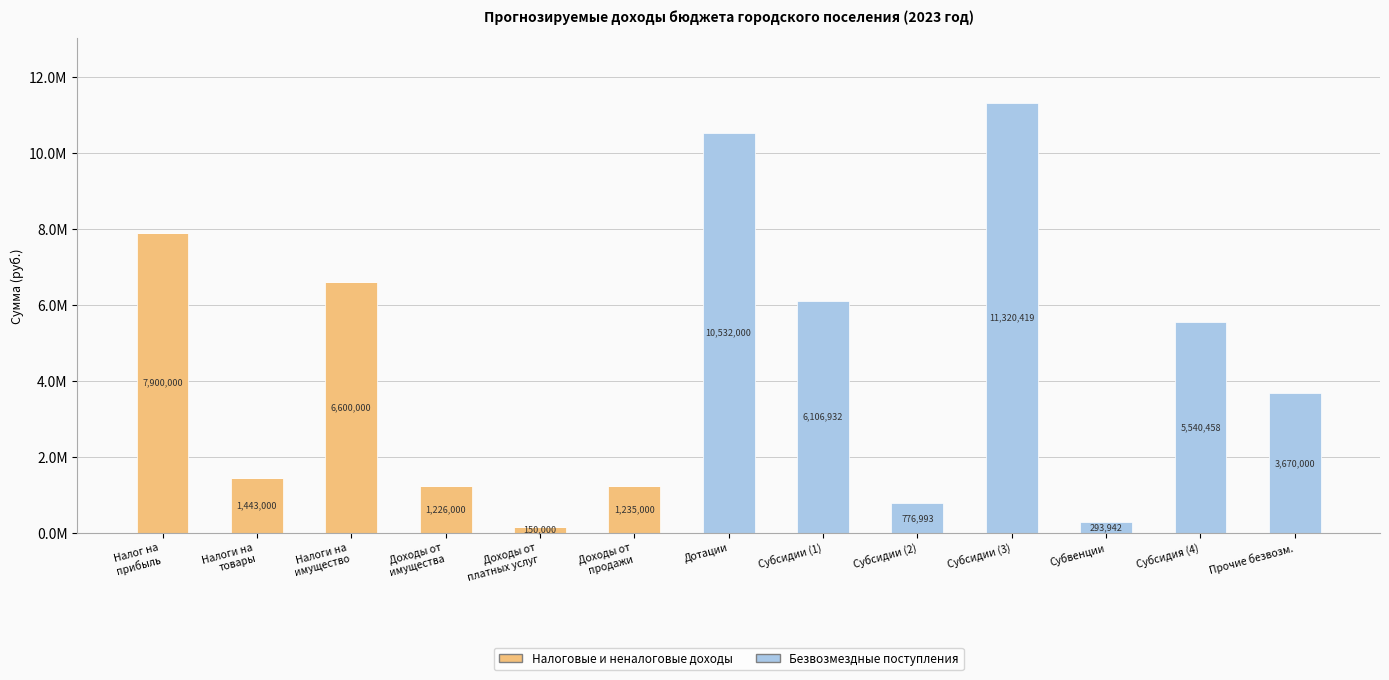

At how many categories does at least one series exceed 3309277?

7